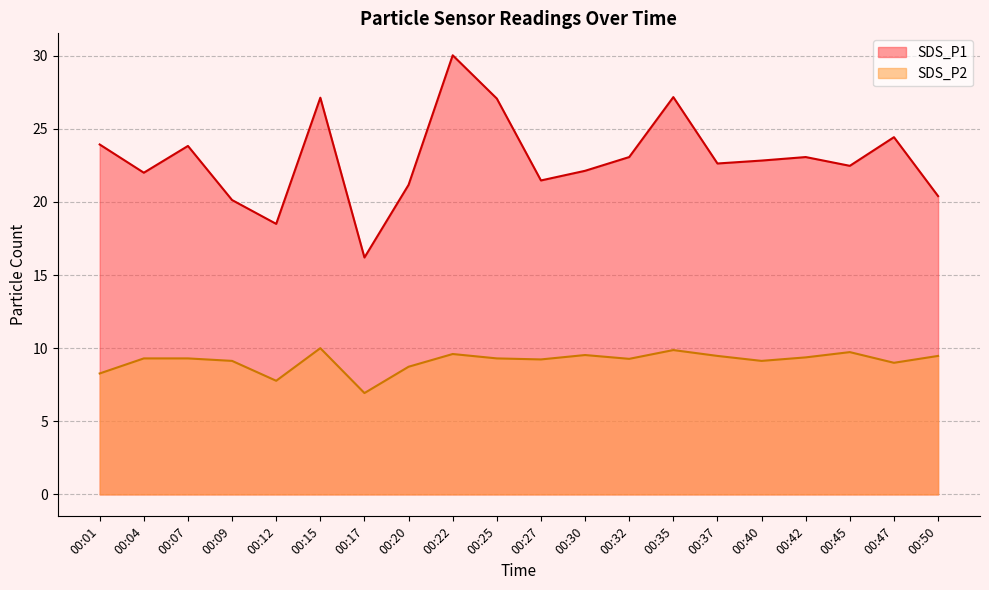

What is the total value across all series at 00:04?

31.3